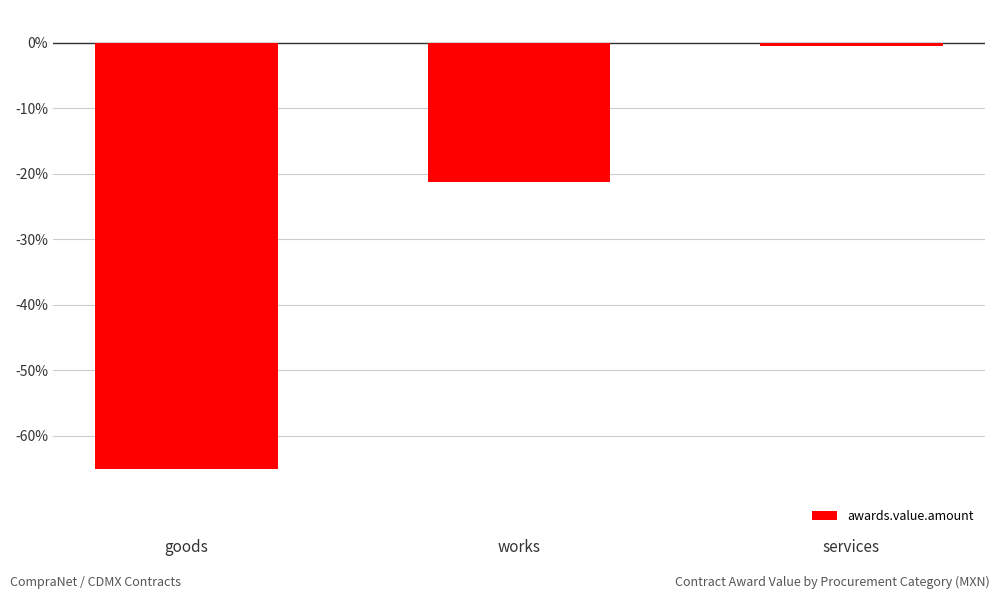

What is the label of the 1st bar from the left?

goods